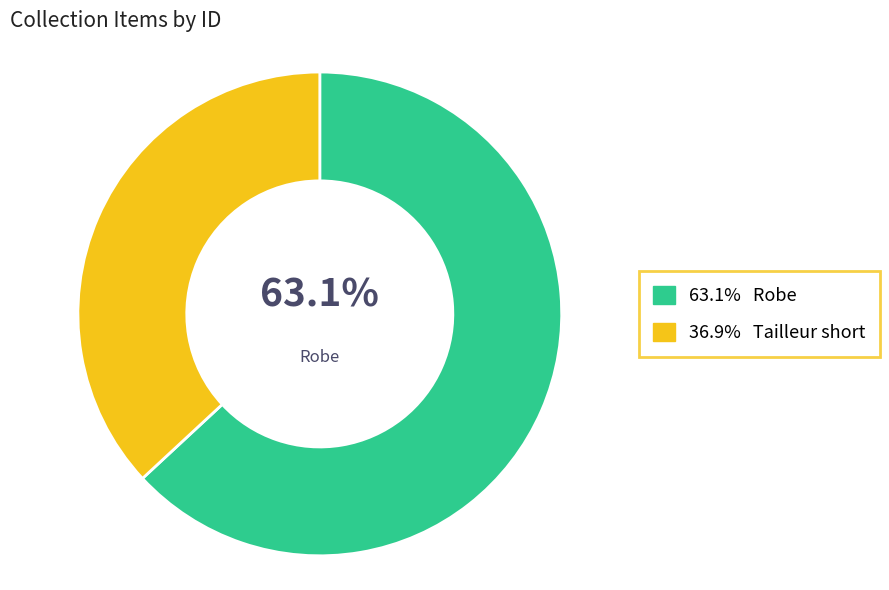

Is there a majority slice in this chart?

Yes